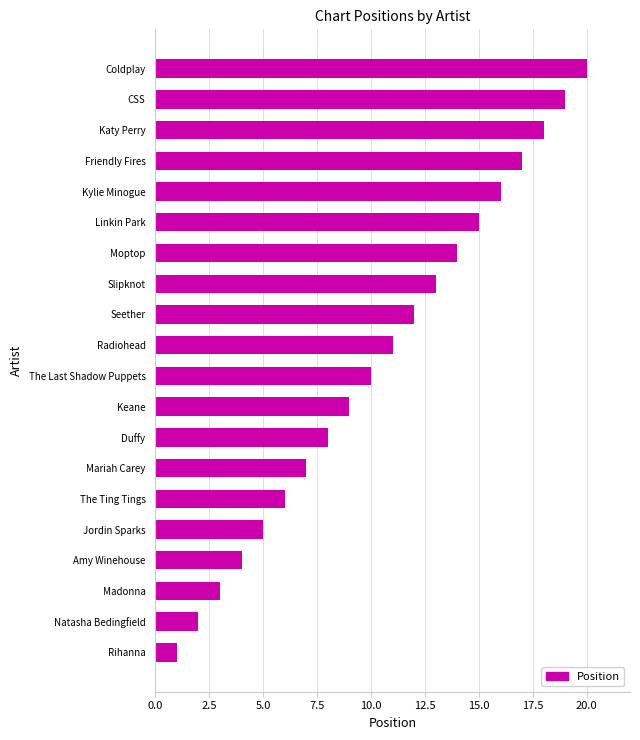

What is the sum of all values?

210